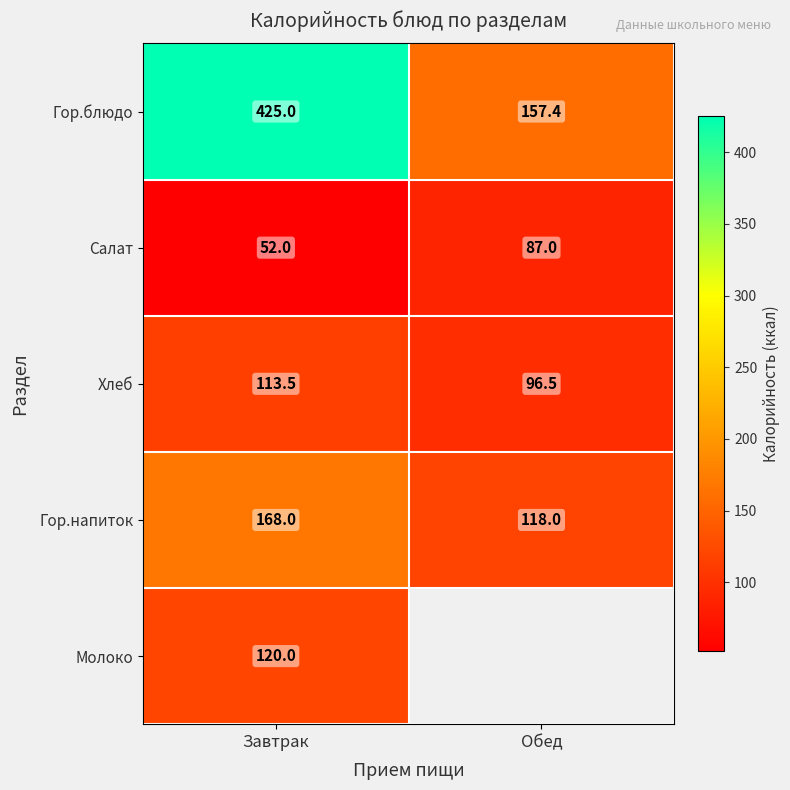

What is the spread (max minus min) of values at Завтрак?

373.0